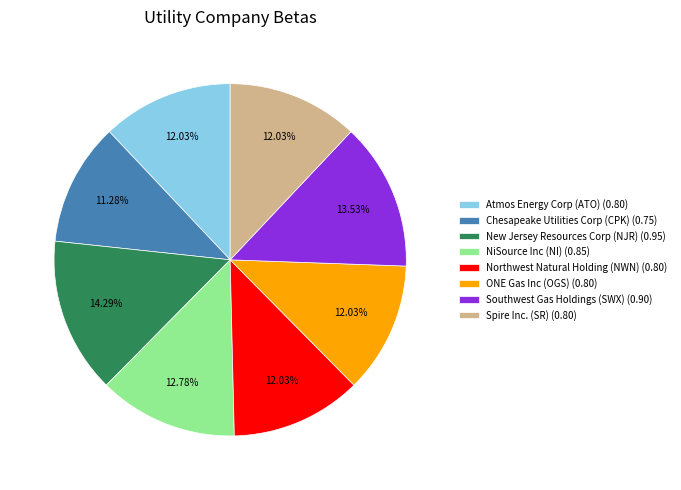

To the nearest percent, what is the difference between the largest and smallest slice percentages?

3%